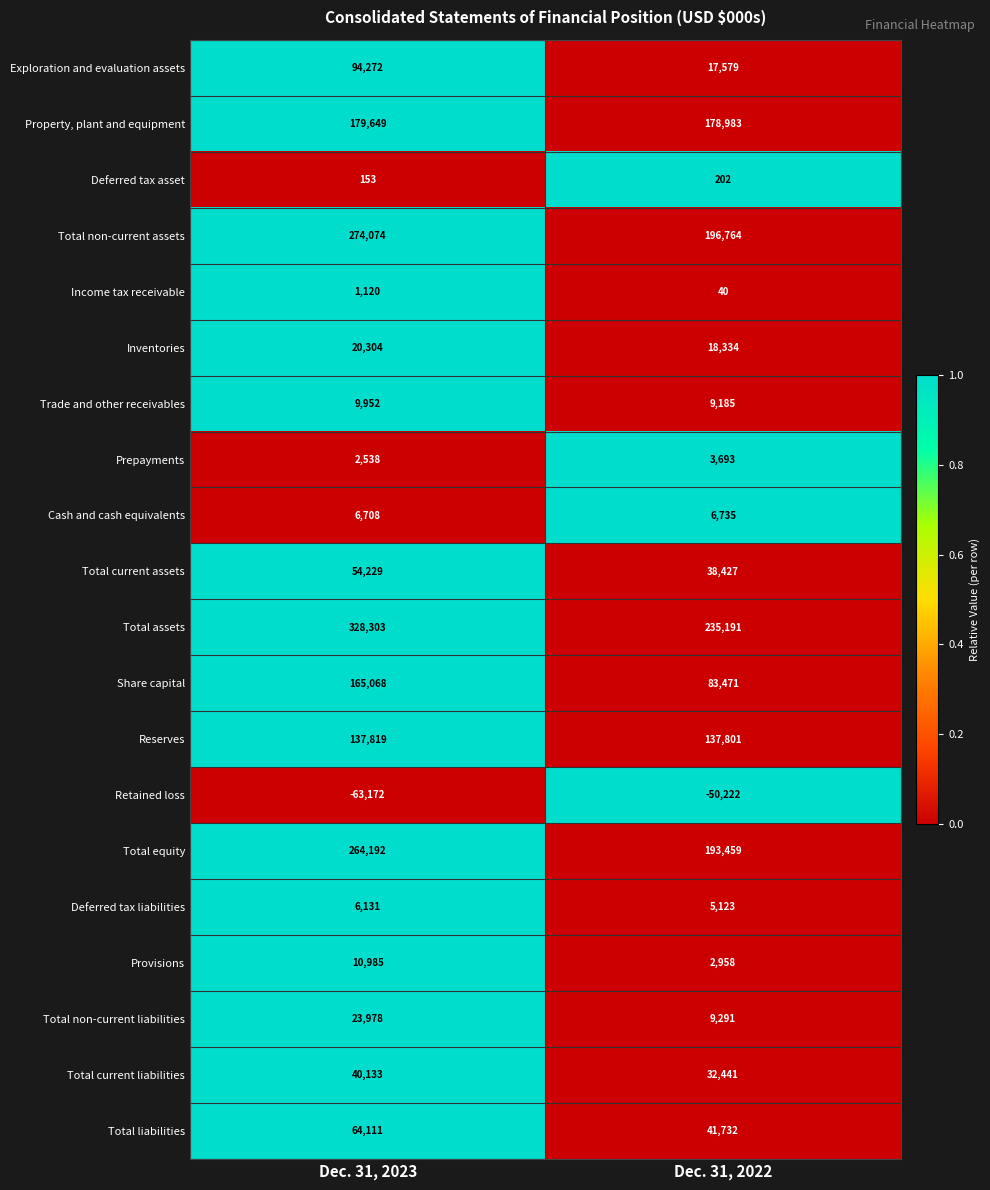

What is the maximum value for Exploration and evaluation assets?

94272